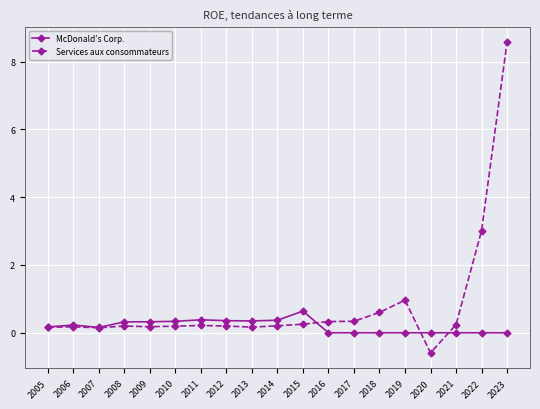

What is the total value across all series at 2018?

0.6